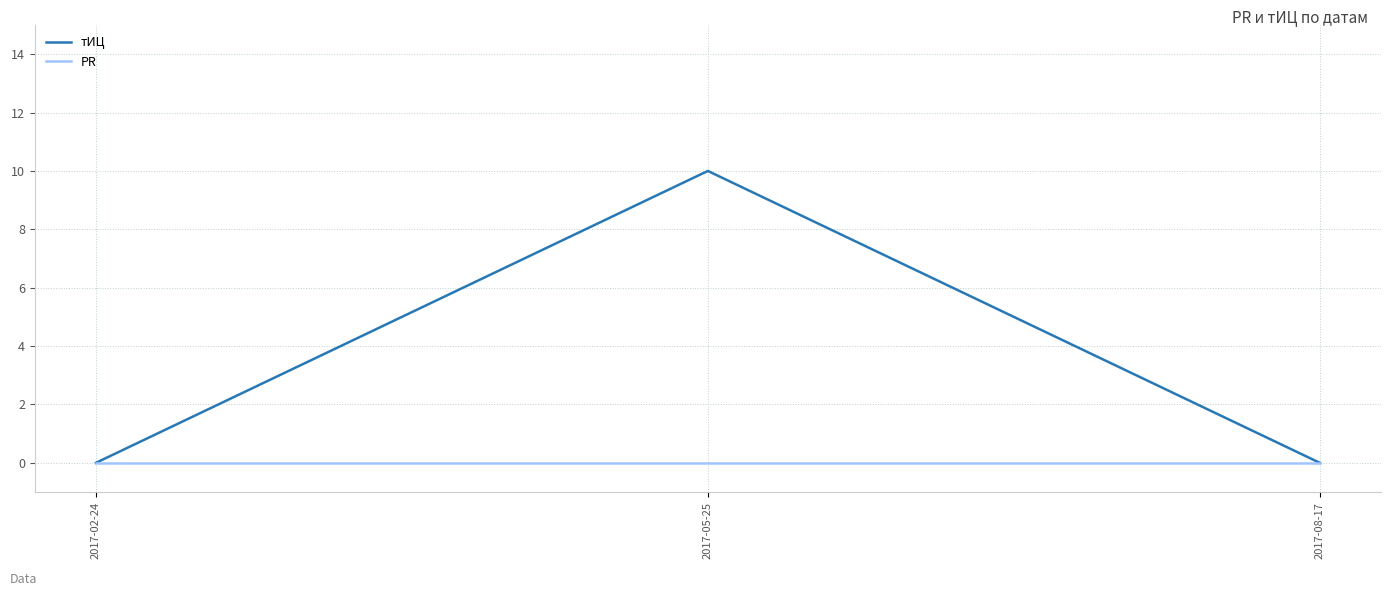

At which category is the sum across all series the highest?

2017-05-25